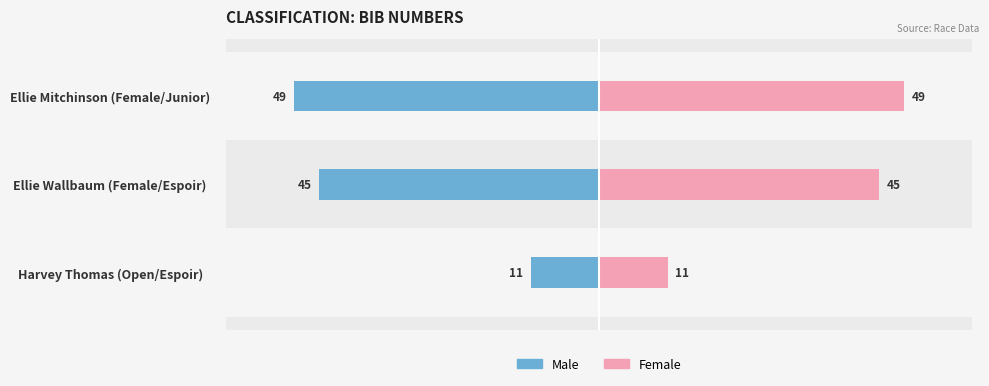

What is the average value of the Male series?

-35